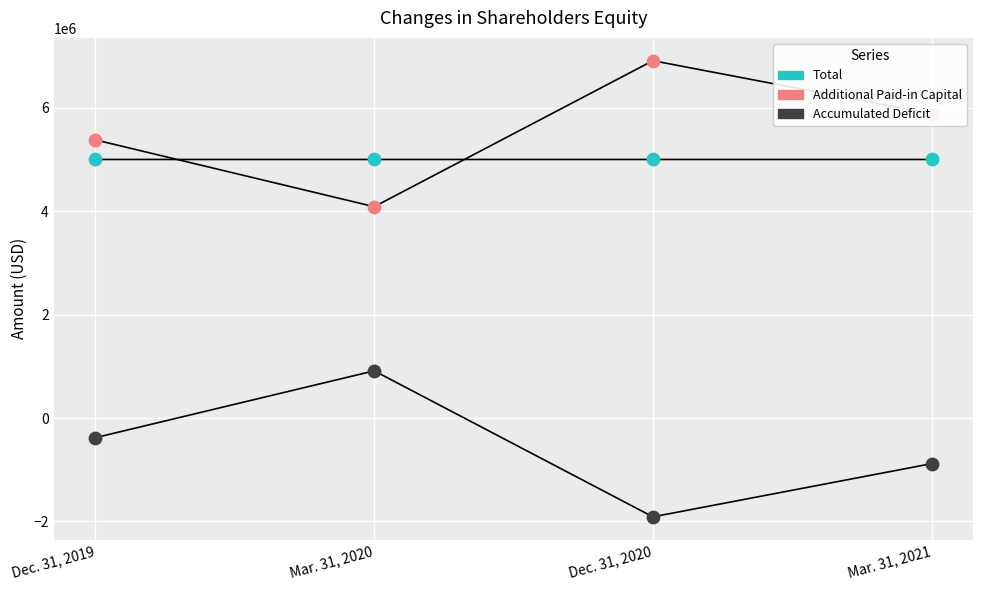

At which category is the sum across all series the highest?

Mar. 31, 2020